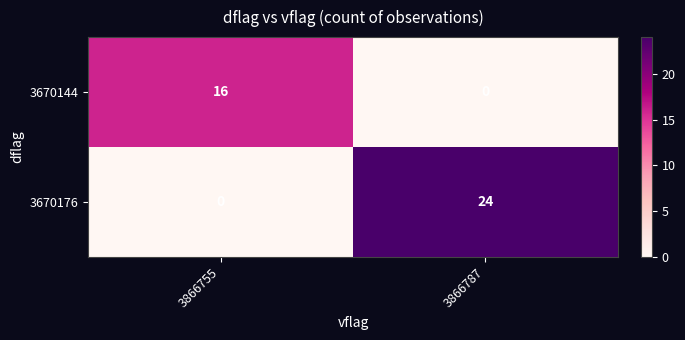

What is the spread (max minus min) of values at 3866787?

24